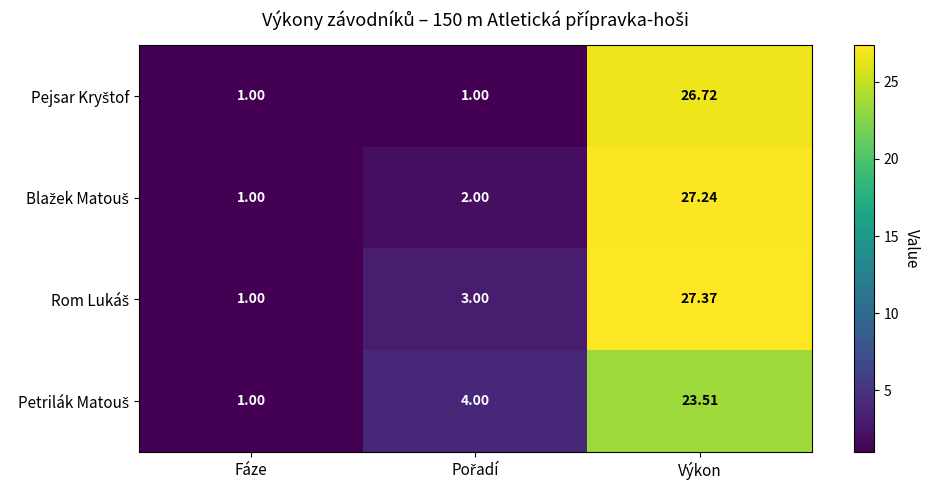

At which category is the sum across all series the highest?

Výkon